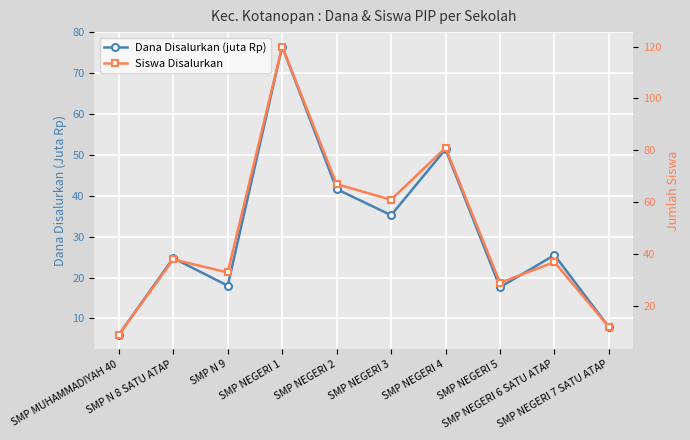

At how many categories does at least one series exceed 82?

1